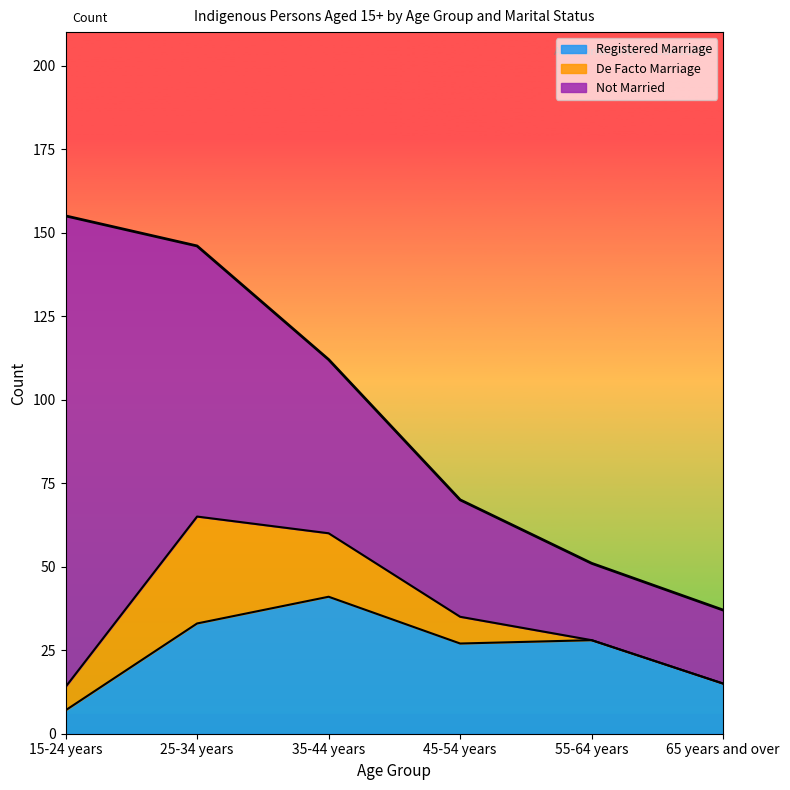

The value of Not Married at 25-34 years is 81. True or false?

True